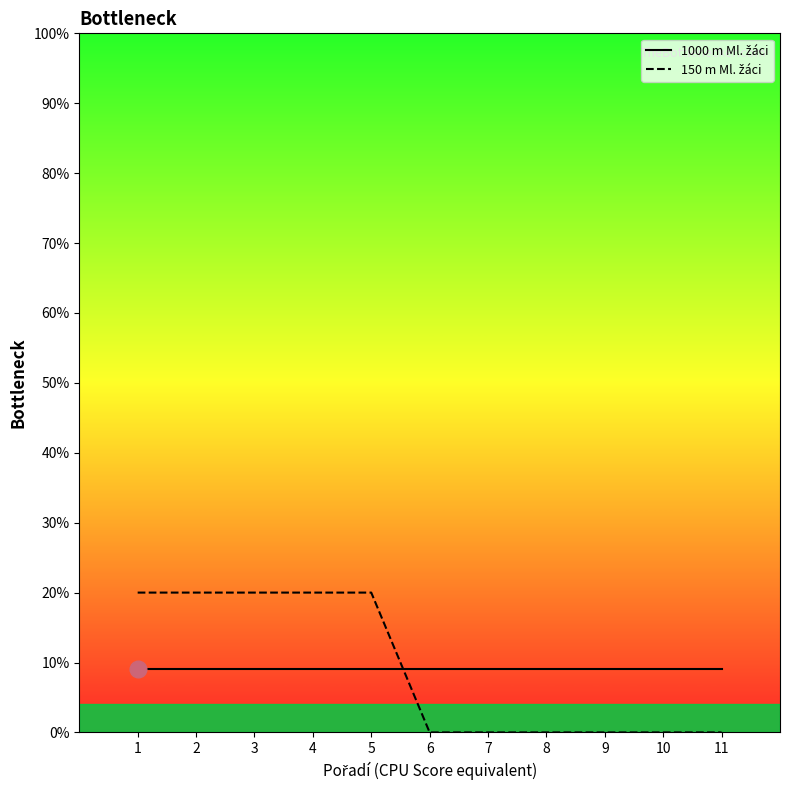

What is the spread (max minus min) of values at 9?

9.1